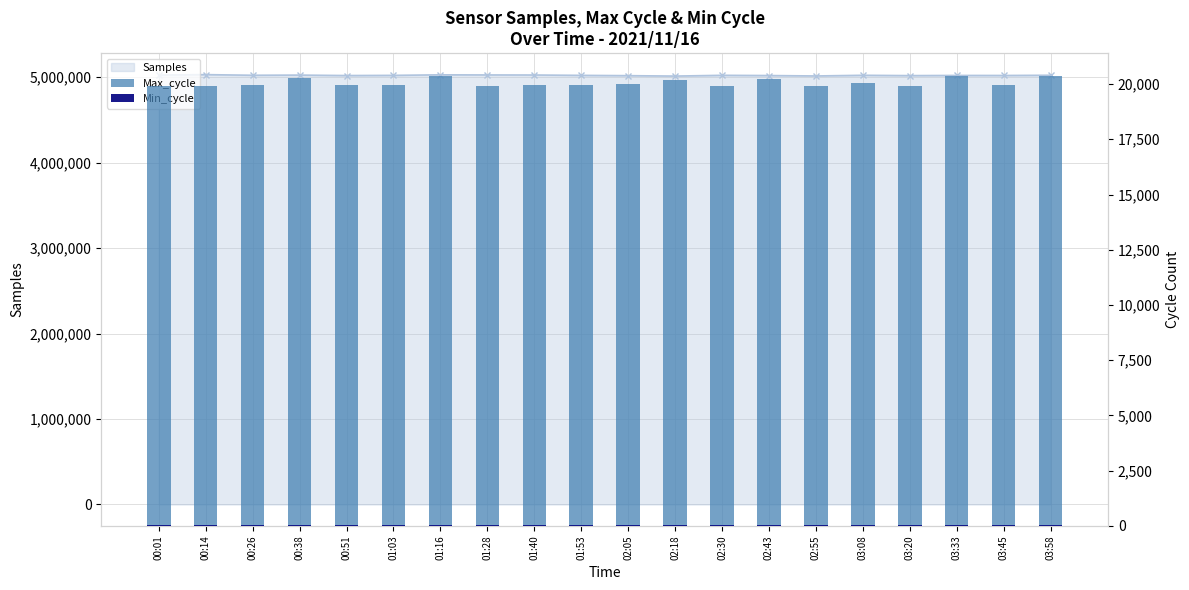

Which series has the widest spread of values?

Max_cycle